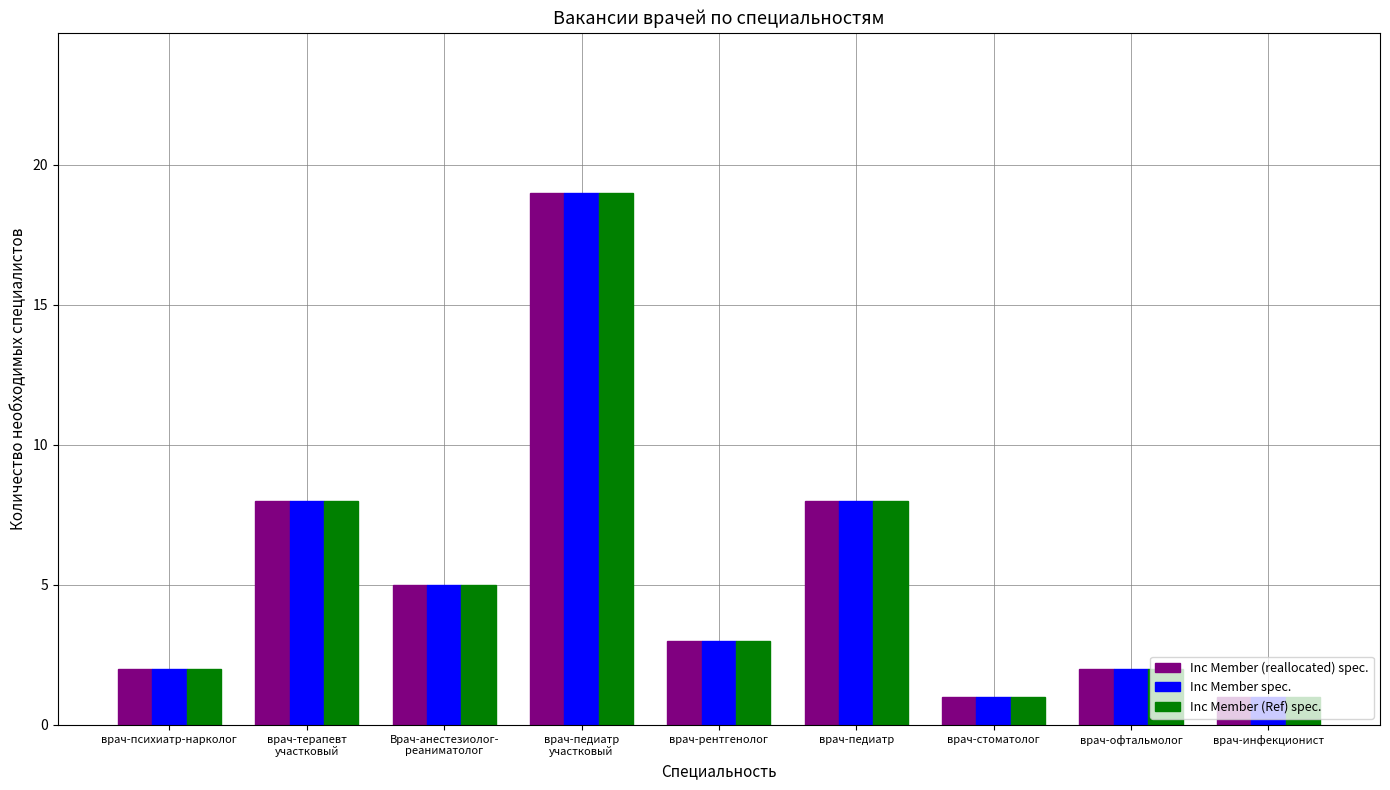

Are the bars grouped side by side (vs. stacked)?

Yes